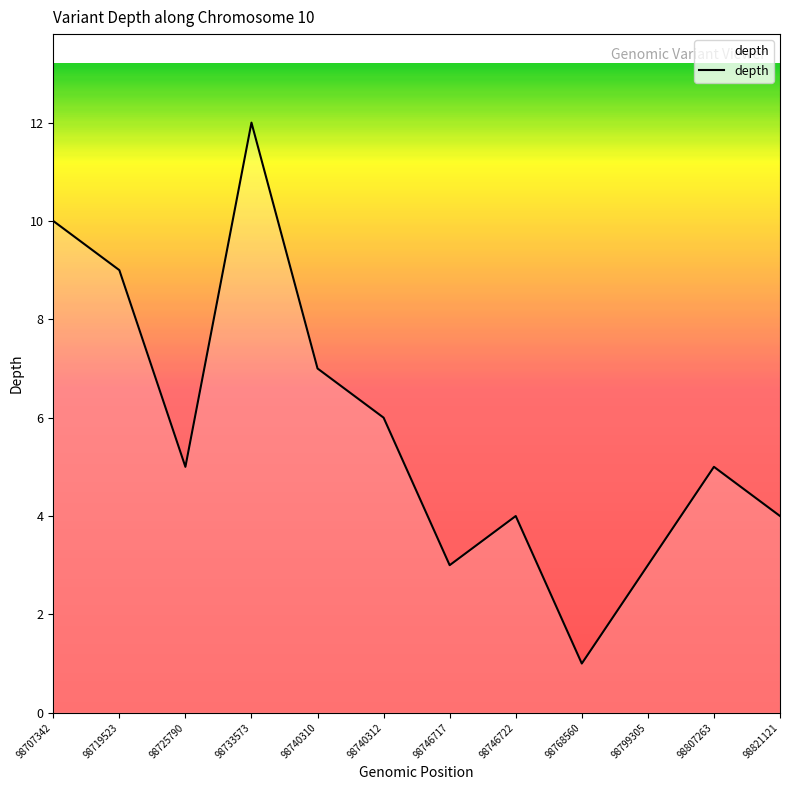

What is the minimum value shown in the chart?

1